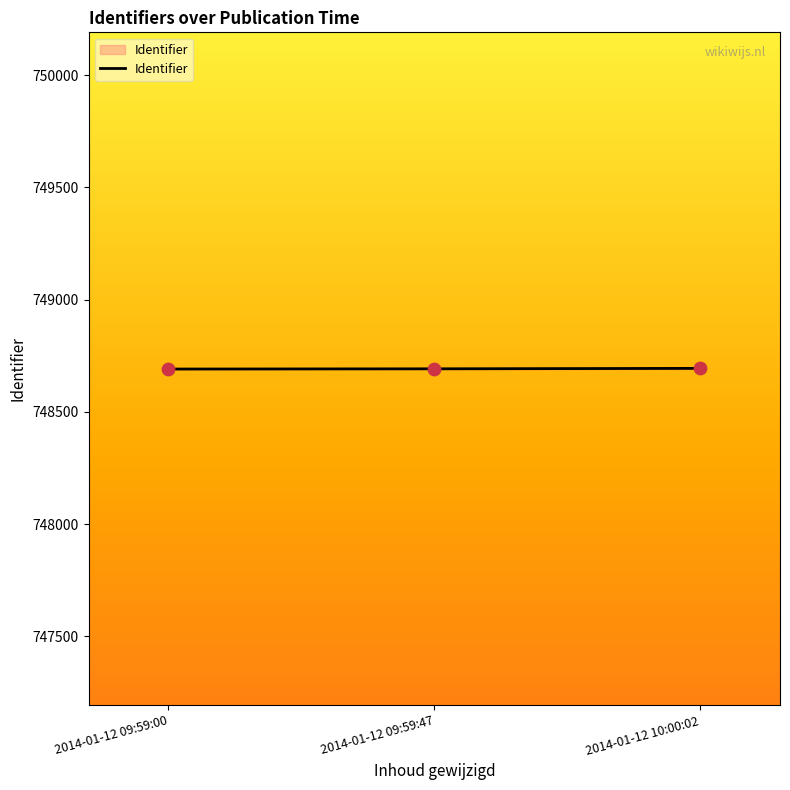

What is the ratio of the value at 2014-01-12 09:59:00 to the value at 2014-01-12 10:00:02?

1.0